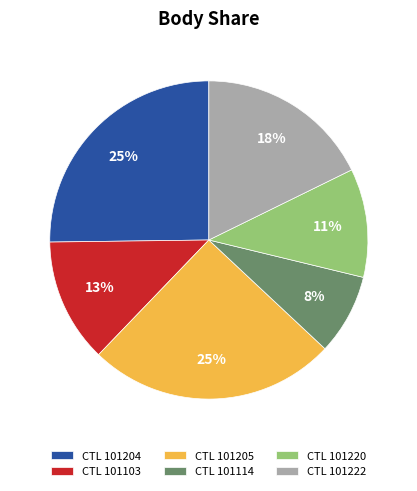

Which slice is the smallest?

CTL 101114